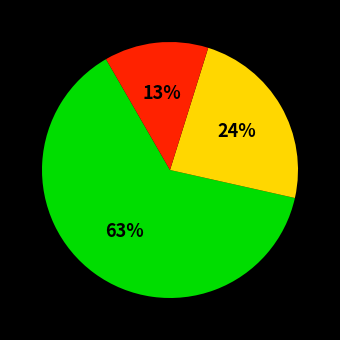

To the nearest percent, what is the difference between the largest and smallest slice percentages?

50%